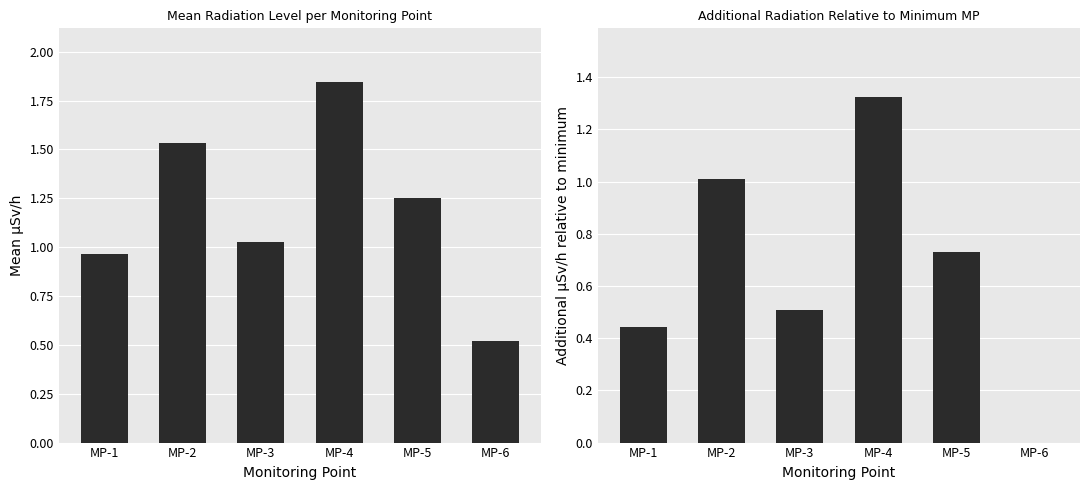

What is the maximum value shown in the chart?

1.8